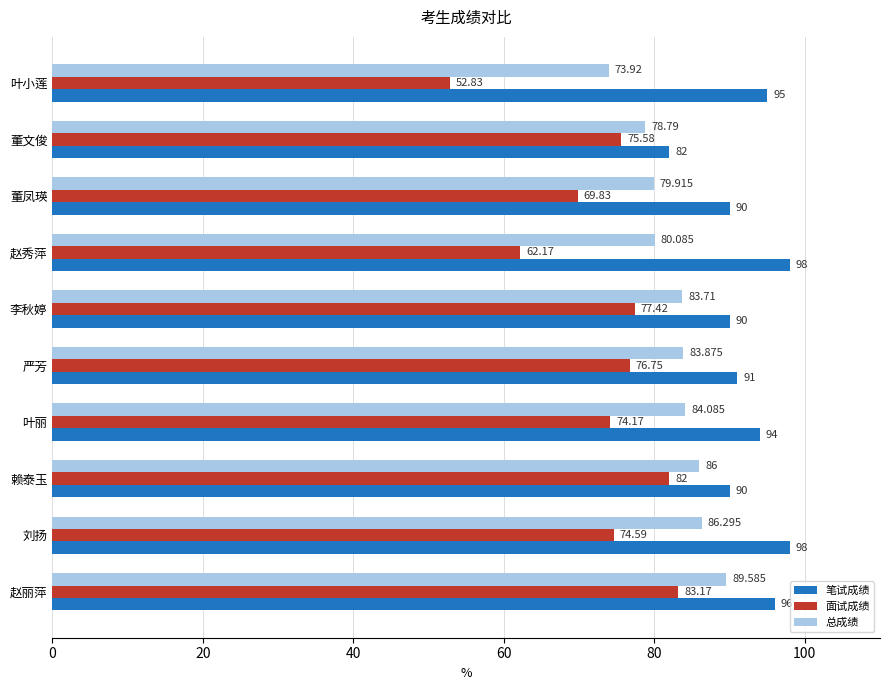

What is the maximum value for 笔试成绩?

98.0